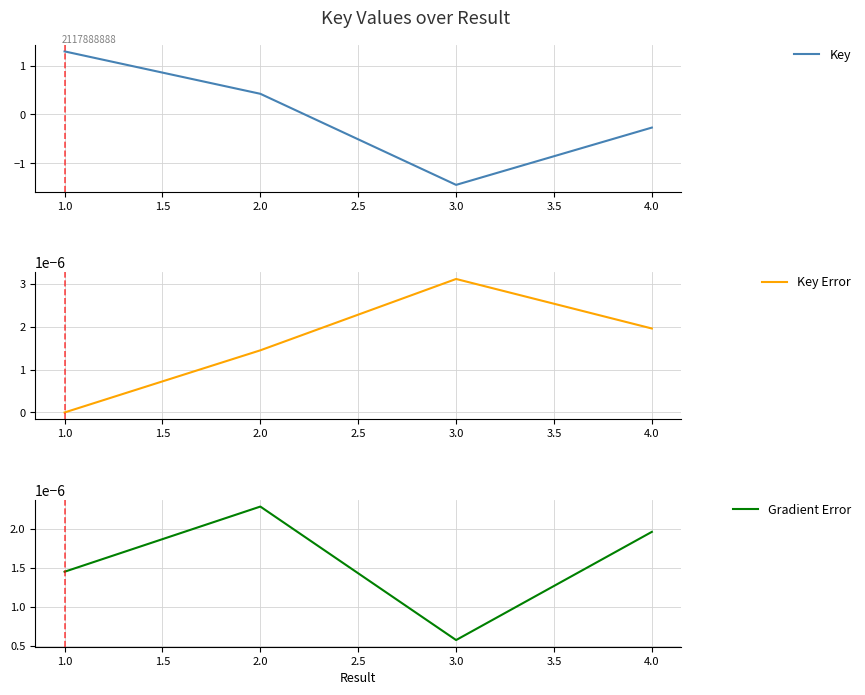

At which label is Key closest to 0?

4.0